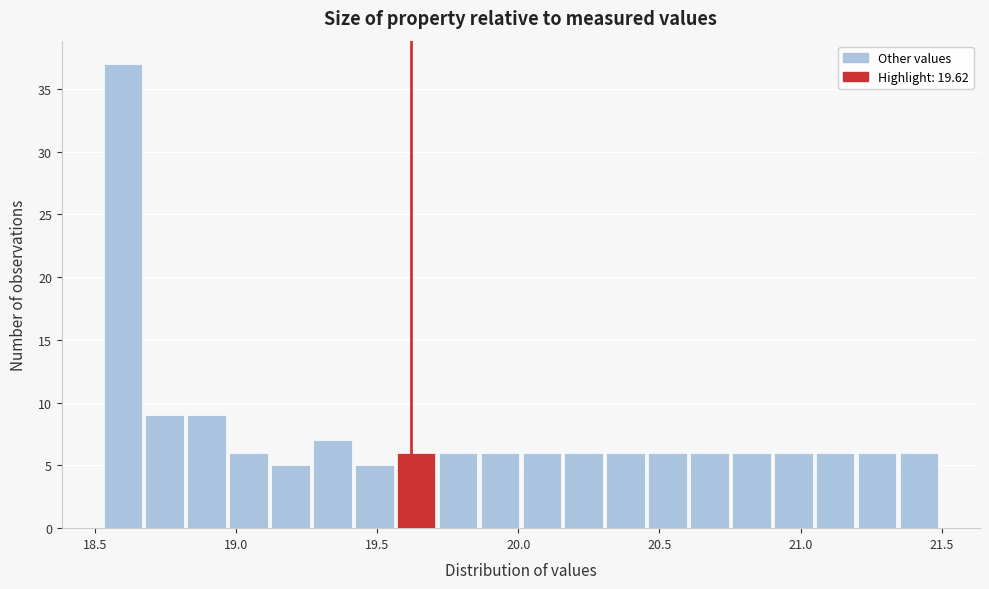

Around what value on the x-axis is the tallest bar? Give the approximate position of its centre, as read against the axis.

18.60